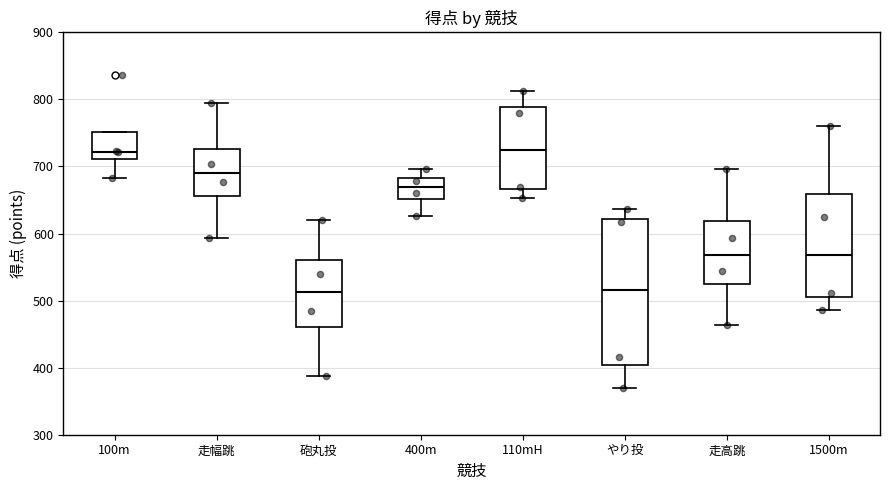

Reading left to right, transcribe this box plot: for each box, give where its median line is, the range the box spans, and where its two whiskers end, as read against the y-axis. The values are not printed on the chart, so give them approximately, as read against the axis.

100m: median 720, box 710 to 750, whiskers 680 to 750
走幅跳: median 690, box 660 to 730, whiskers 590 to 800
砲丸投: median 510, box 460 to 560, whiskers 390 to 620
400m: median 670, box 650 to 680, whiskers 630 to 700
110mH: median 730, box 670 to 790, whiskers 650 to 810
やり投: median 520, box 400 to 620, whiskers 370 to 640
走高跳: median 570, box 520 to 620, whiskers 460 to 700
1500m: median 570, box 510 to 660, whiskers 490 to 760